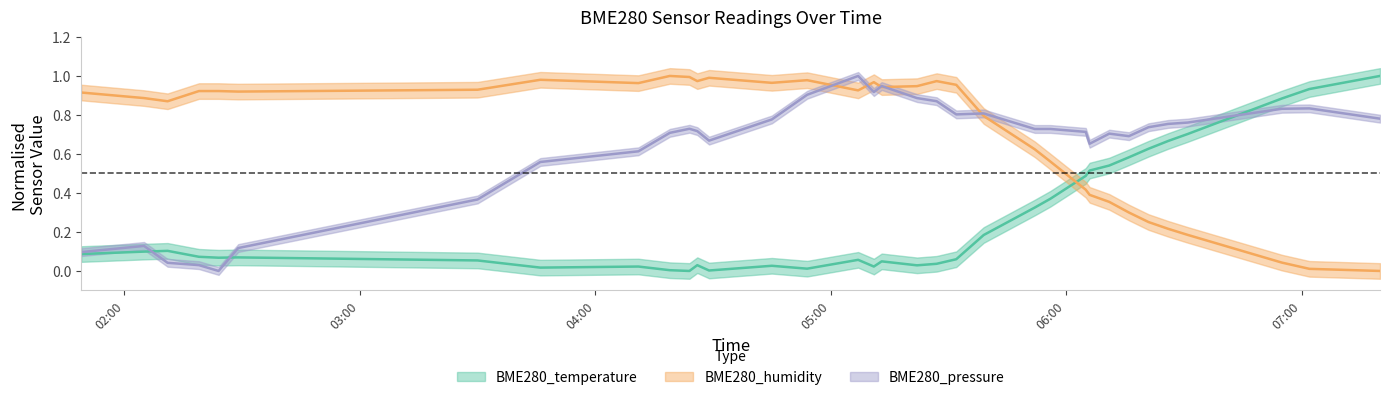

List the labels in order of BME280_humidity value, smallest first.

2022-07-15 07:20, 2022-07-15 07:02, 2022-07-15 06:55, 2022-07-15 06:31, 2022-07-15 06:26, 2022-07-15 06:21, 2022-07-15 06:16, 2022-07-15 06:11, 2022-07-15 06:06, 2022-07-15 06:05, 2022-07-15 05:56, 2022-07-15 05:52, 2022-07-15 05:39, 2022-07-15 02:11, 2022-07-15 02:05, 2022-07-15 01:49, 2022-07-15 02:29, 2022-07-15 02:19, 2022-07-15 02:24, 2022-07-15 05:07, 2022-07-15 03:30, 2022-07-15 05:13, 2022-07-15 05:22, 2022-07-15 05:32, 2022-07-15 04:11, 2022-07-15 04:45, 2022-07-15 05:11, 2022-07-15 04:26, 2022-07-15 05:27, 2022-07-15 04:54, 2022-07-15 03:46, 2022-07-15 04:29, 2022-07-15 04:24, 2022-07-15 04:19